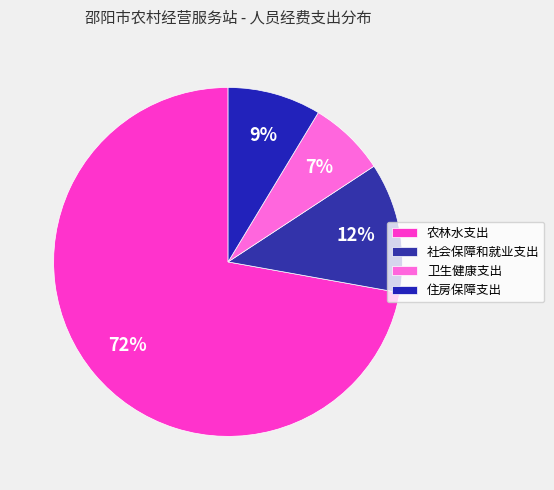

To the nearest percent, what is the average slice percentage?

25%